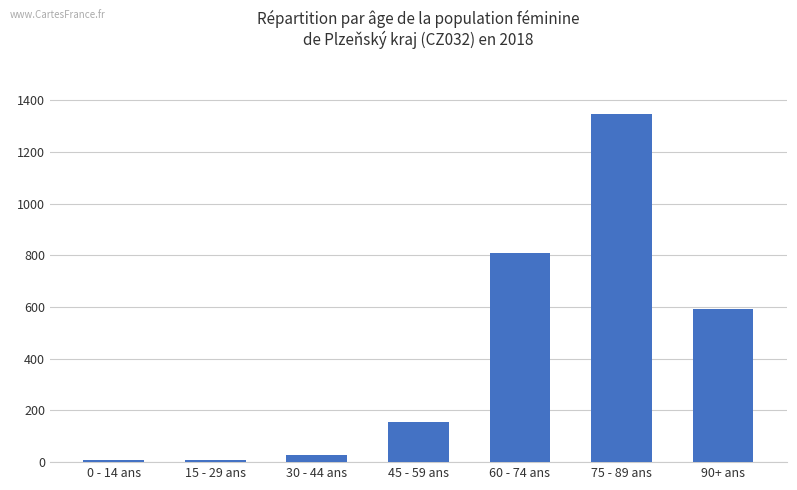

Count the number of data series in this chart.

1